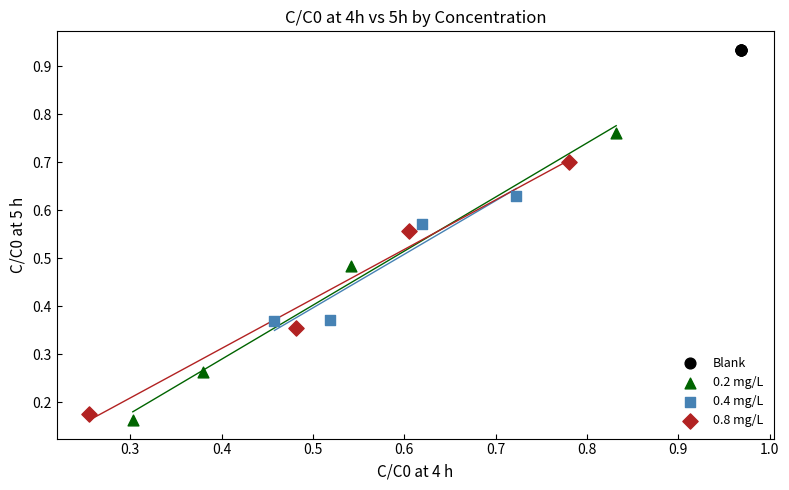

Which series contains the highest Y value?

Blank